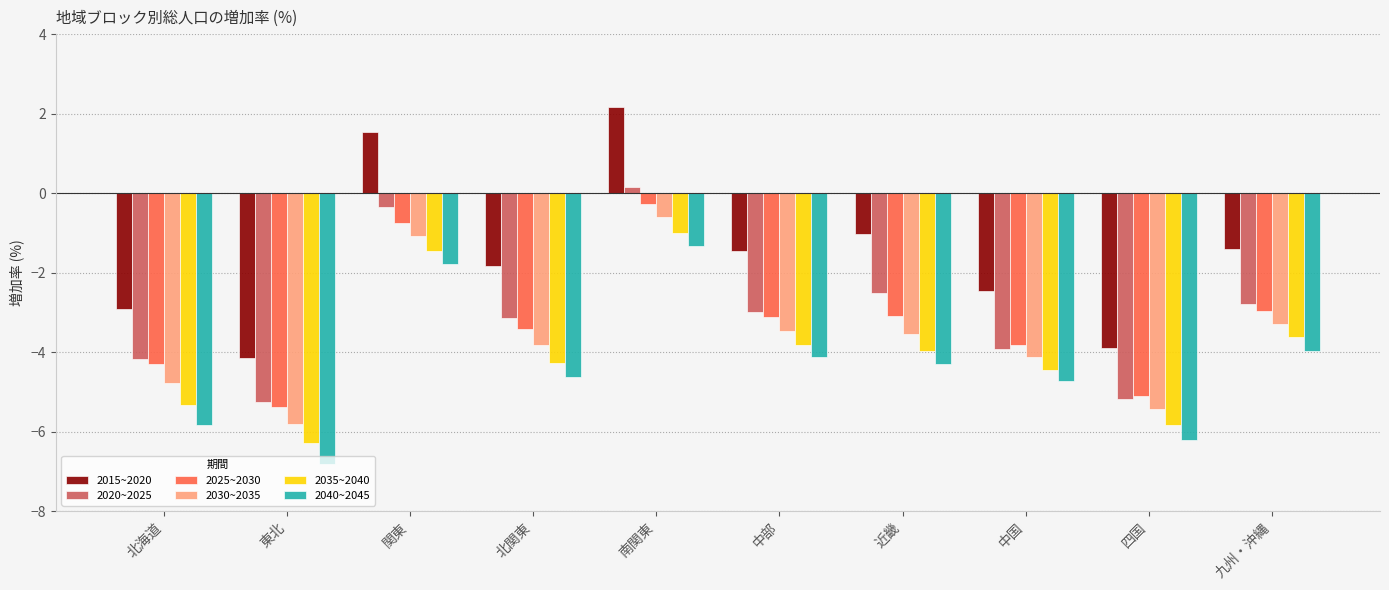

How many series are shown in this chart?

6